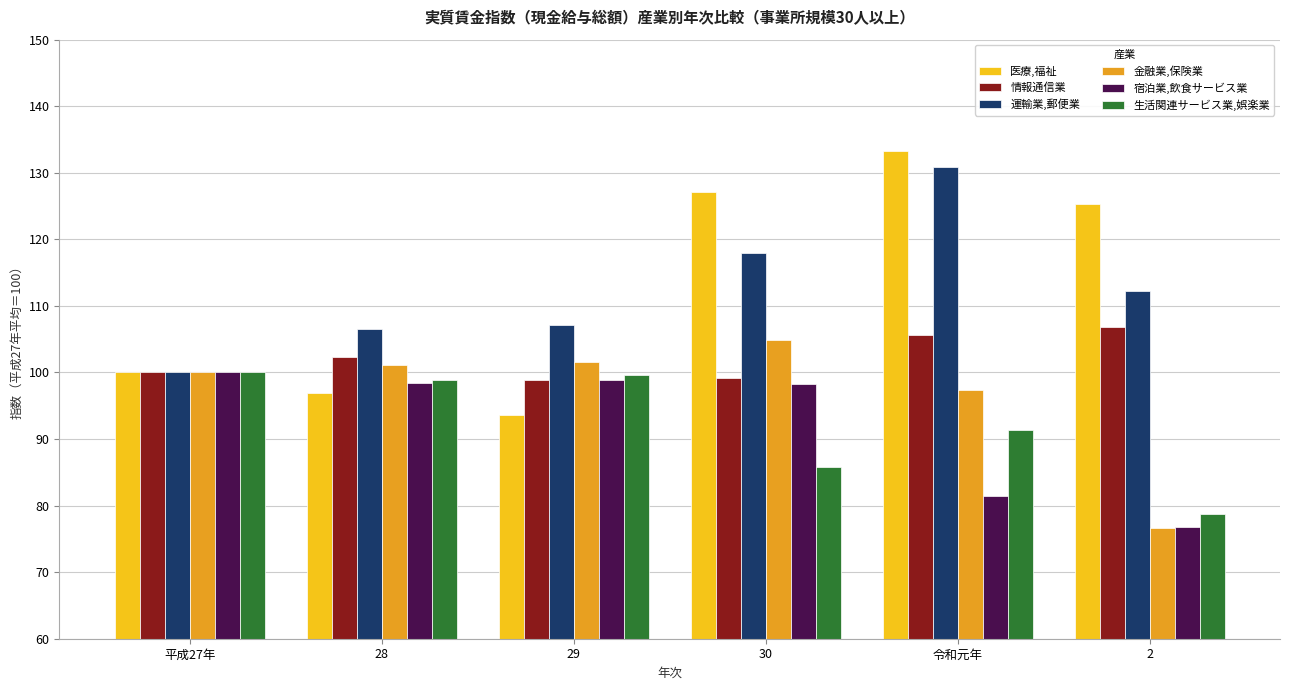

At which label does 情報通信業 reach its peak?

2